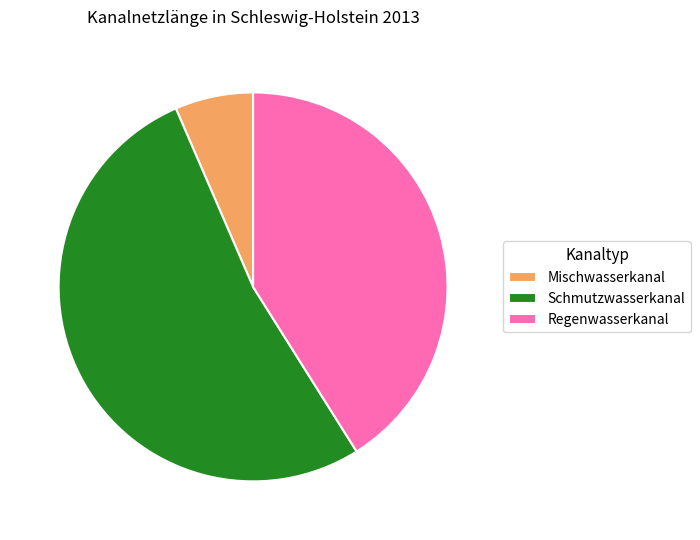

What is the majority slice?

Schmutzwasserkanal